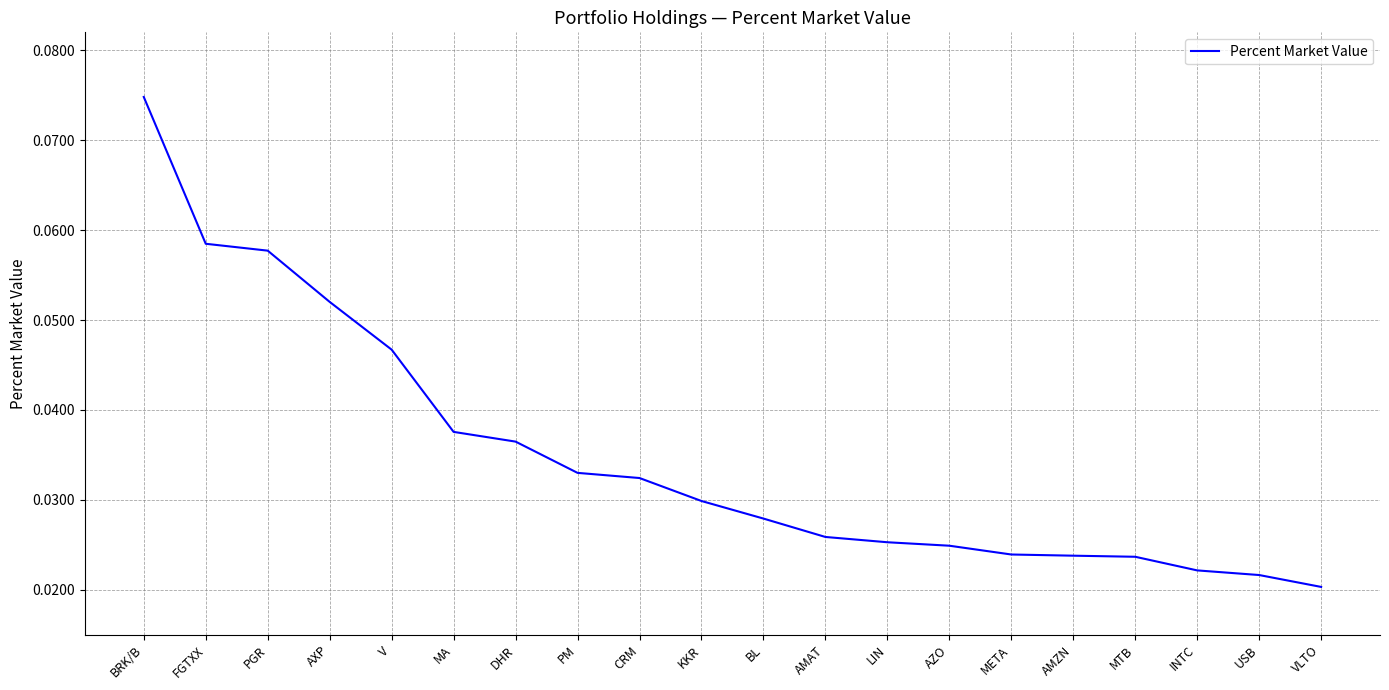

Which label corresponds to the largest value in the chart?

BRK/B